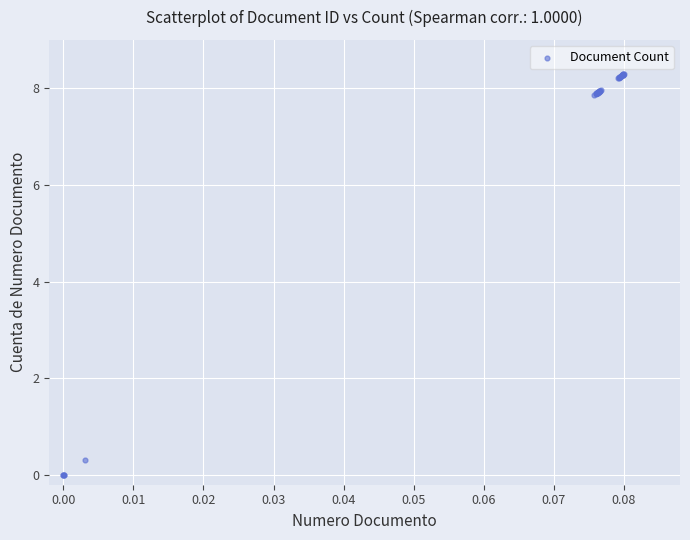

What Y value in the scatter plot is closest to 4?

0.3